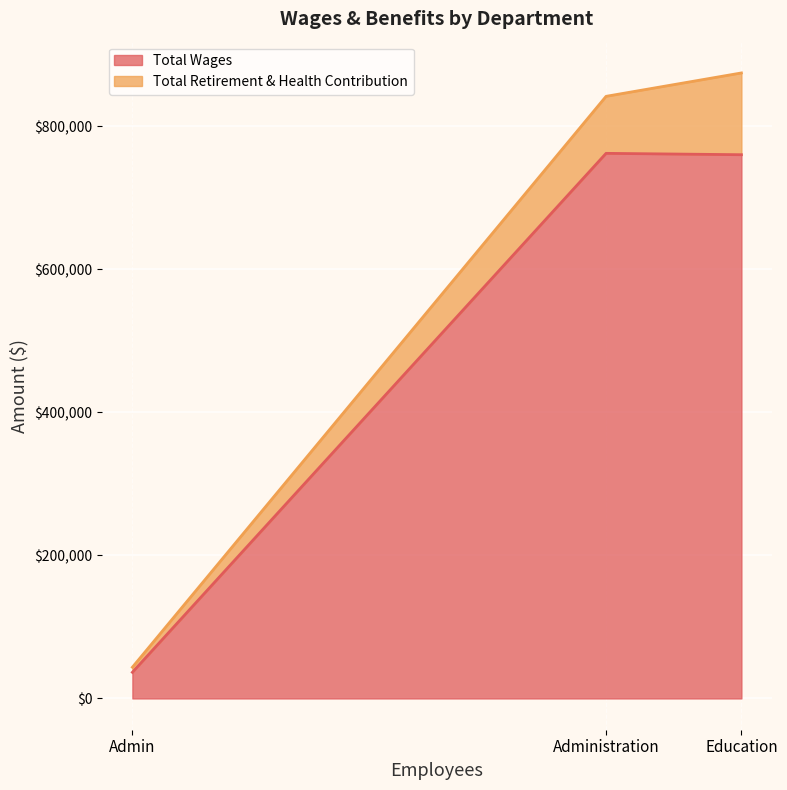

The value of Total Retirement & Health Contribution at Admin is 9477. True or false?

False